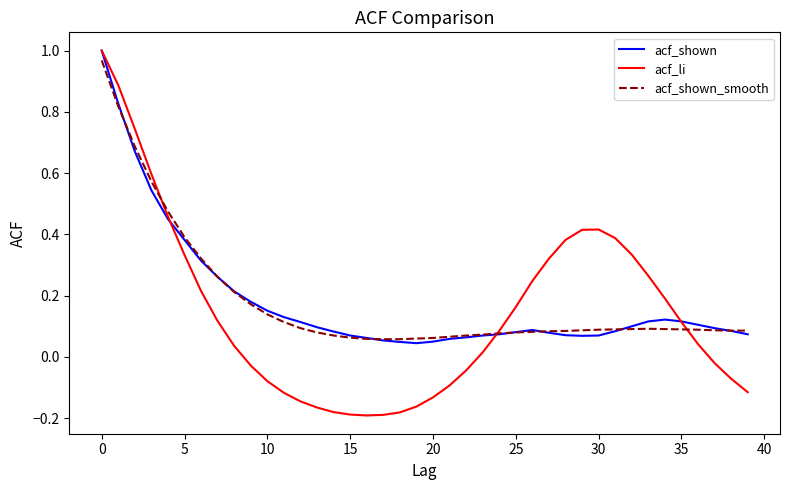

Which series has the widest spread of values?

acf_li